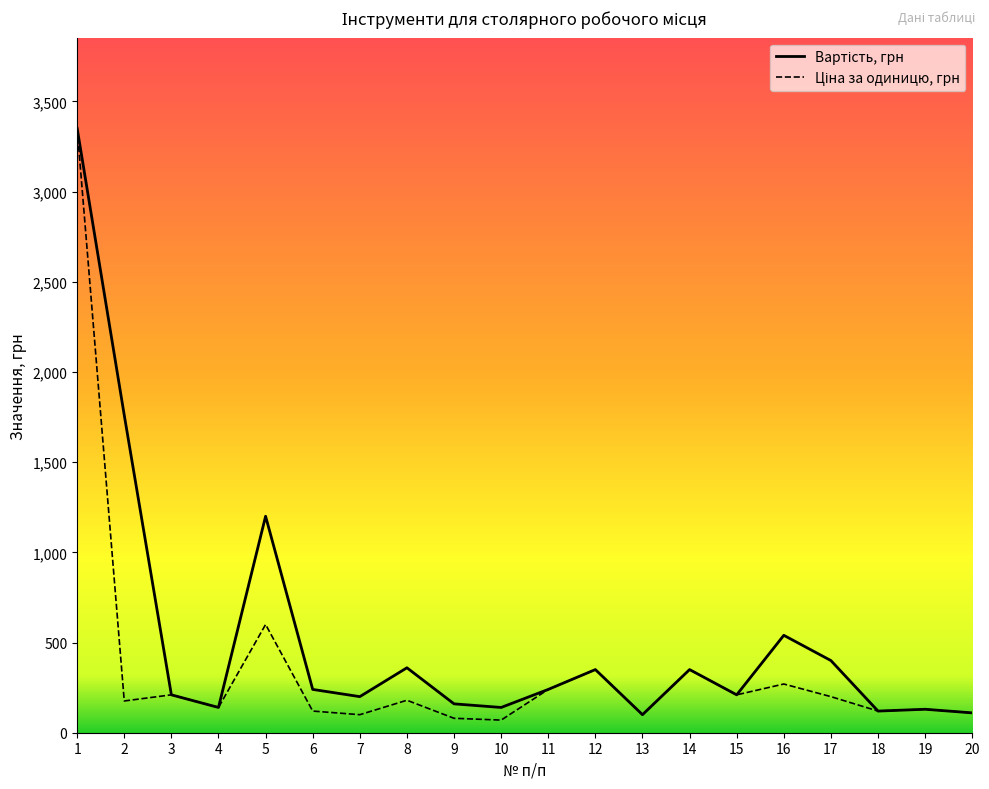

What is the maximum value shown in the chart?

3350